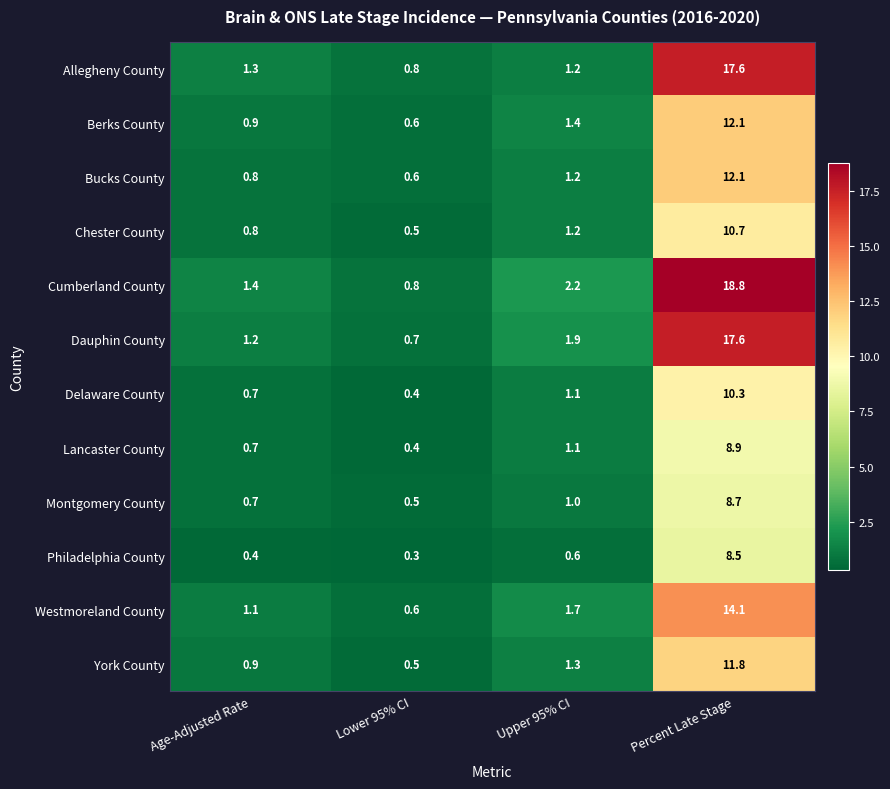

Is the value of Westmoreland County at Lower 95% CI greater than the value of Allegheny County at Lower 95% CI?

No